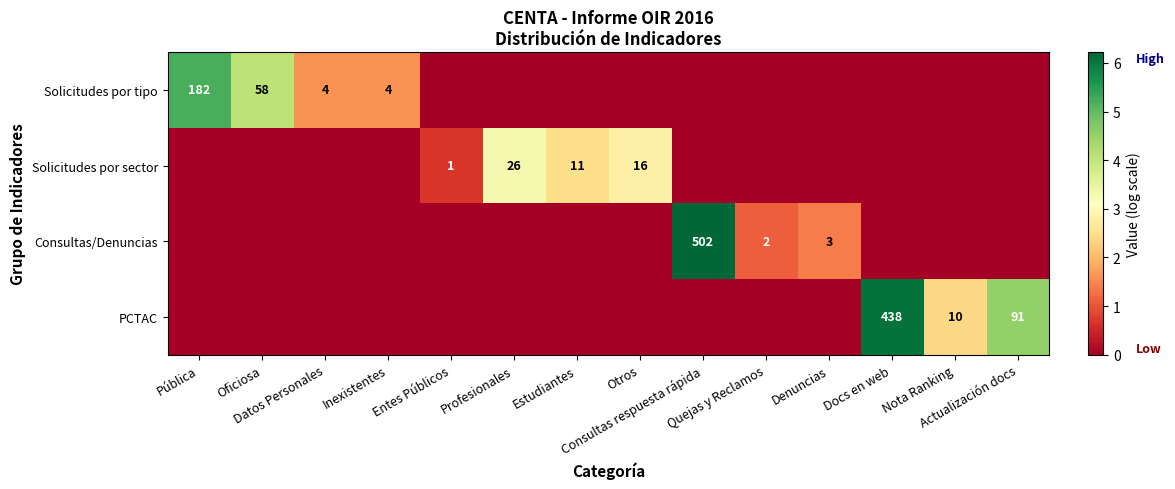

True or false: Solicitudes por sector has a value of -2.2 at Consultas respuesta rápida.

False